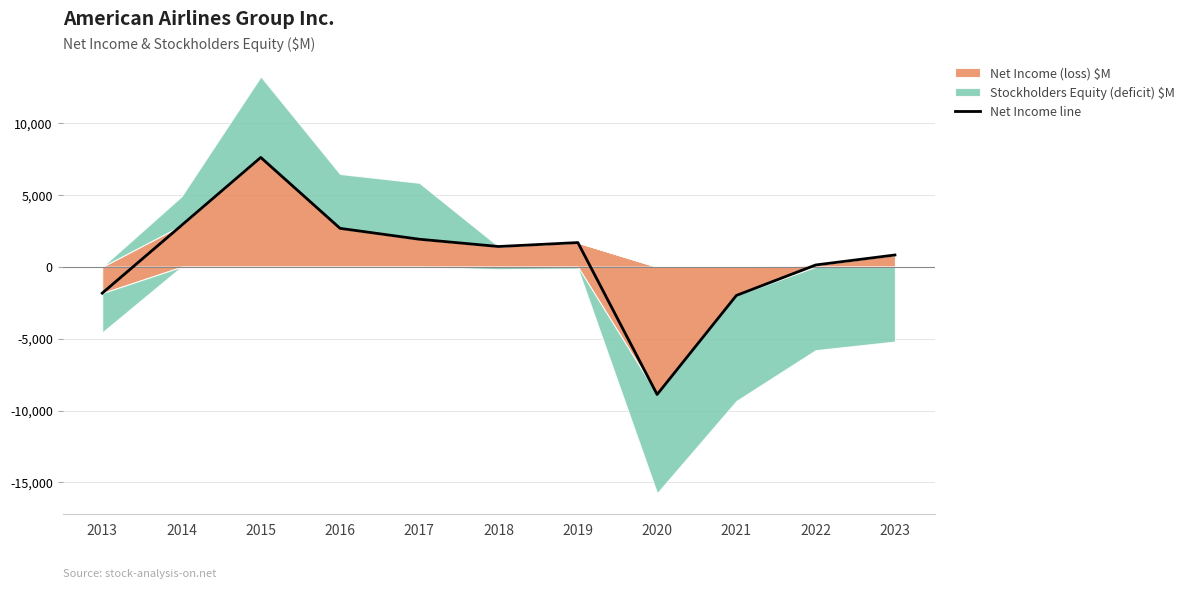

Rank the categories by value from lowest to highest.

2020, 2021, 2013, 2022, 2023, 2018, 2019, 2017, 2016, 2014, 2015